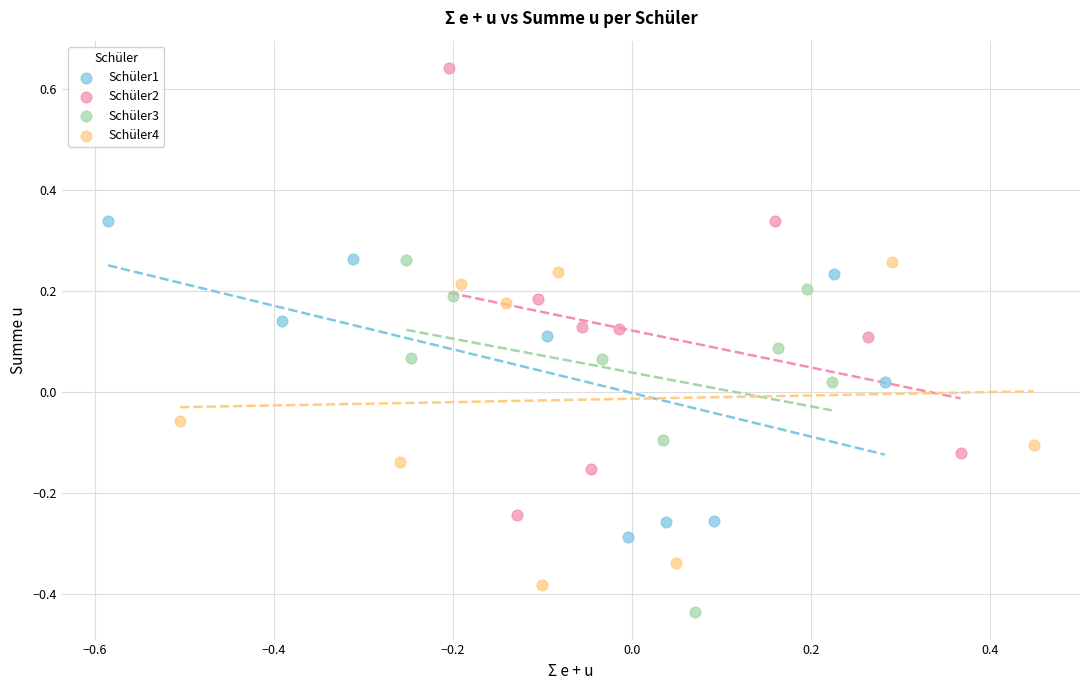

Which series reaches the minimum Y coordinate?

Schüler3